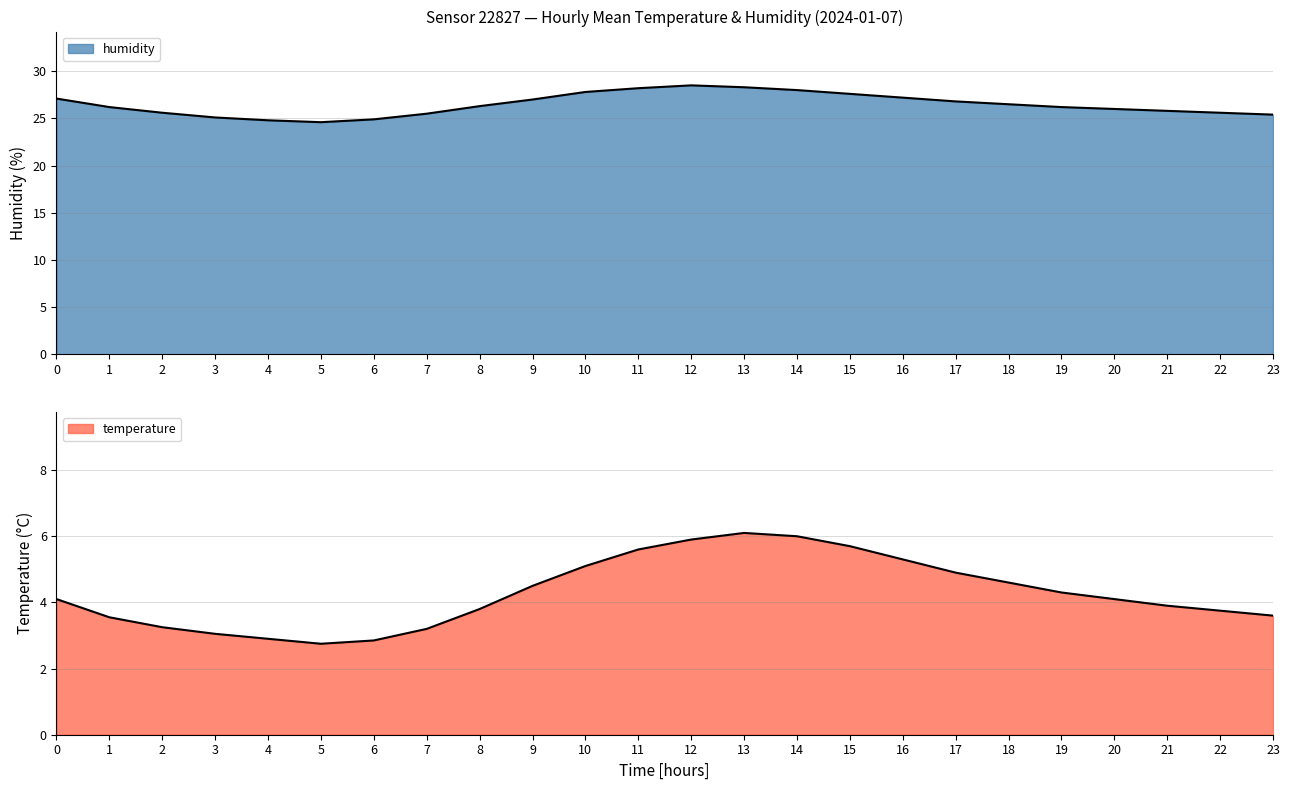

Does the chart have visible grid lines?

Yes